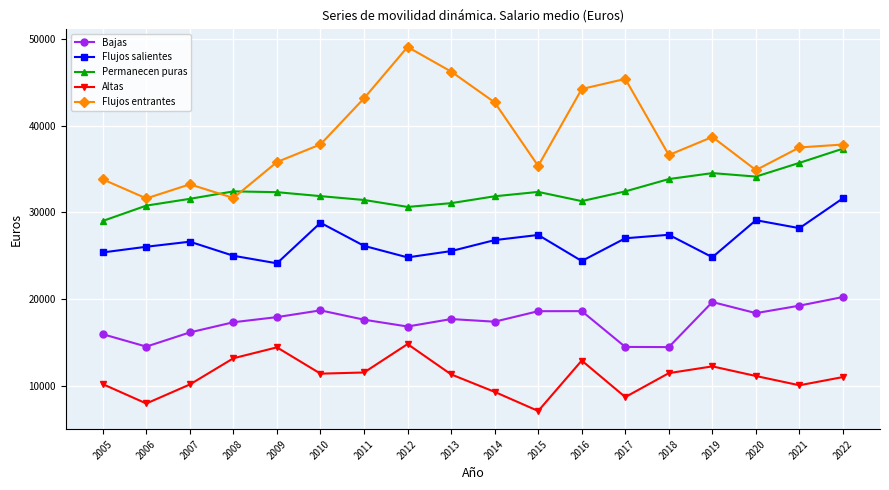

Is this an area chart (filled region under the line)?

No